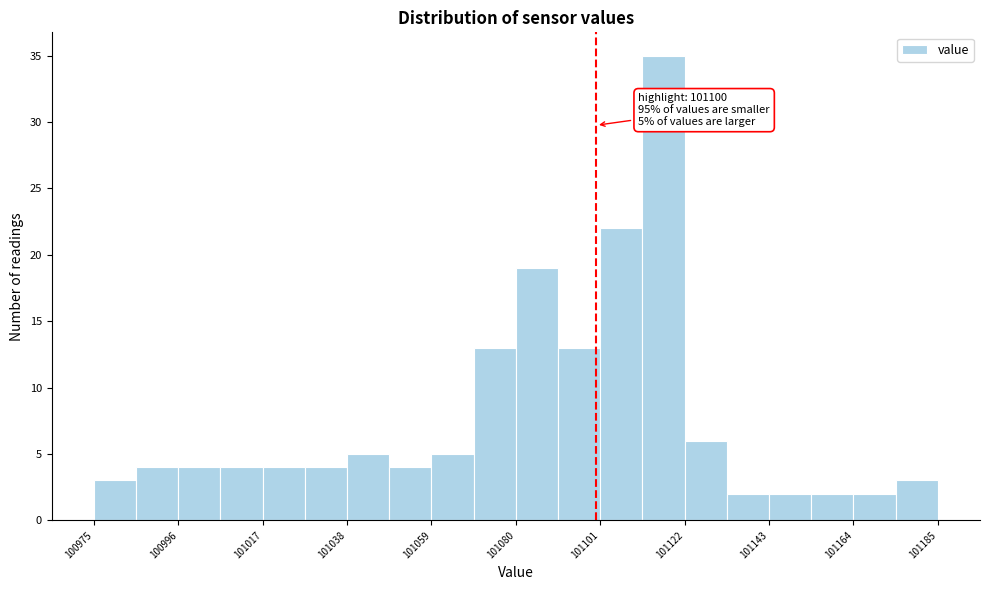

Read against the x-axis, roughly where is the centre of the tallest bar?

101115